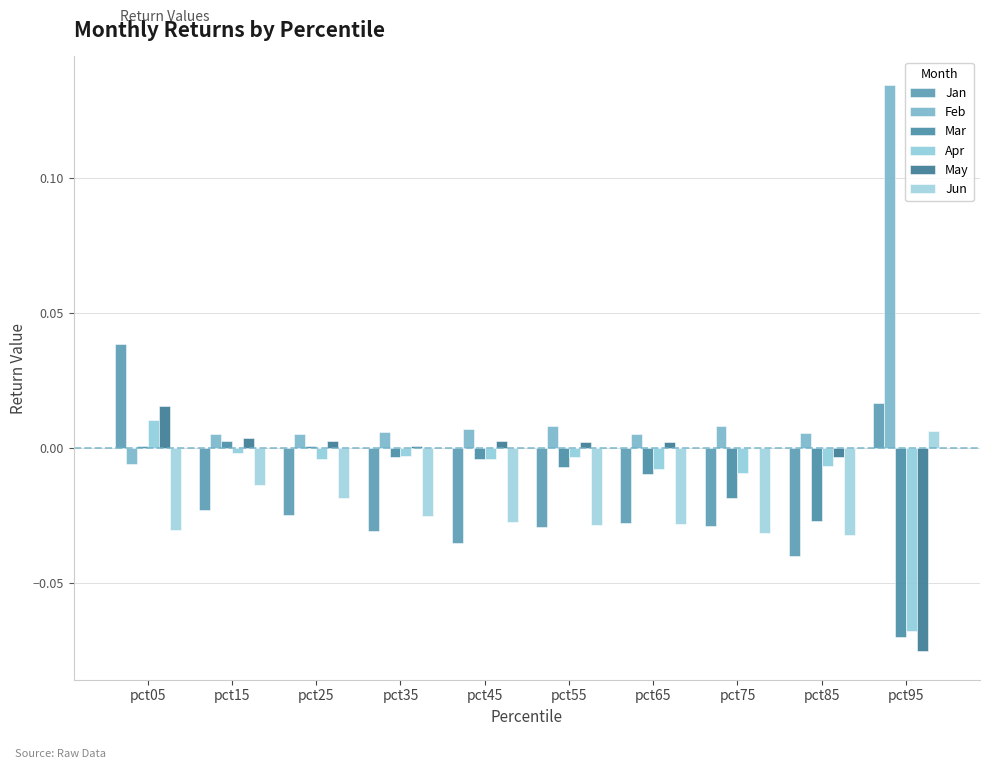

How many data points does each series have?

10